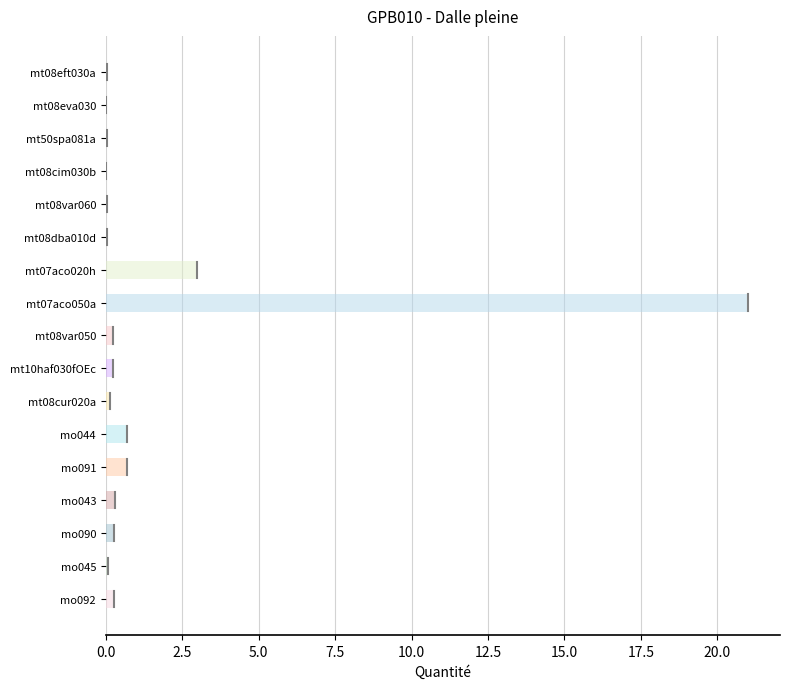

Rank the categories by value from highest to lowest.

mt07aco050a, mt07aco020h, mo044, mo091, mo043, mo092, mo090, mt08var050, mt10haf030fOEc, mt08cur020a, mo045, mt08eft030a, mt08var060, mt08dba010d, mt50spa081a, mt08eva030, mt08cim030b